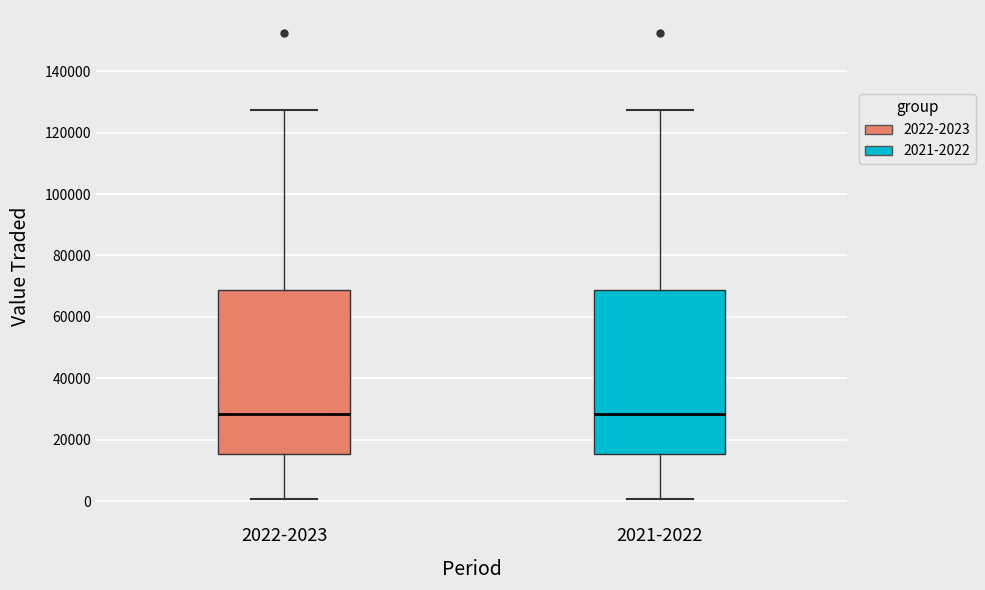

Reading left to right, read every box against the y-axis: the position of its median line, the range the box covers, and the ends of its whiskers. The values are not printed on the chart, so give them approximately, as read against the axis.

2022-2023: median 28000, box 16000 to 68000, whiskers 0 to 128000
2021-2022: median 28000, box 16000 to 68000, whiskers 0 to 128000